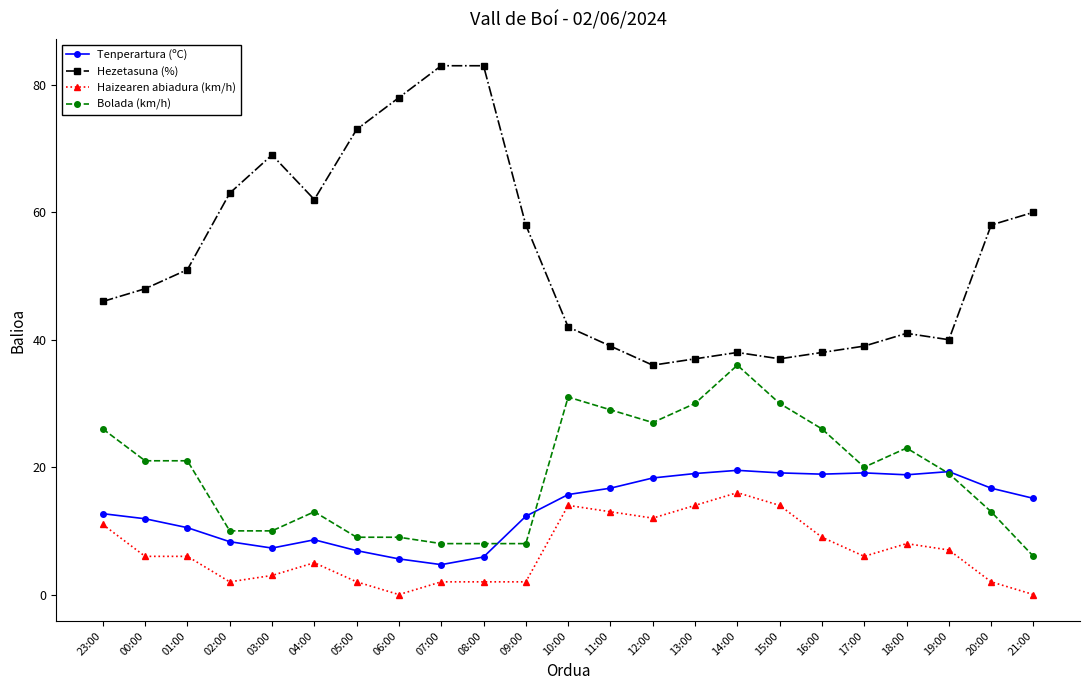

True or false: Bolada (km/h) has more than 0 points higher than both neighbors.

True